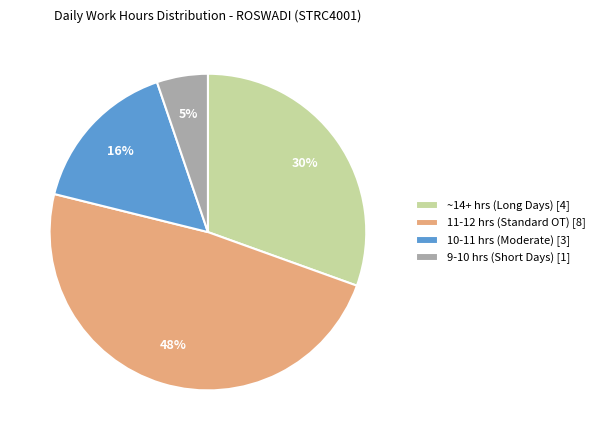

True or false: 10-11 hrs (Moderate) [3] accounts for 25% of the total.

False